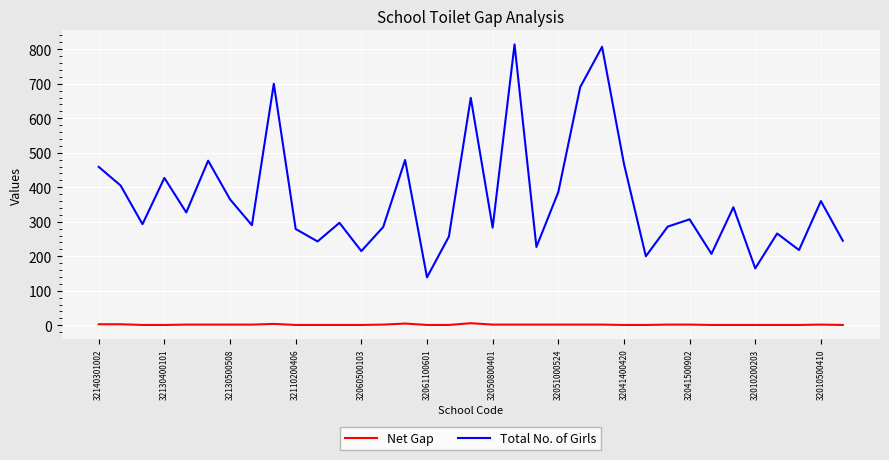

Which series has the largest total across all categories?

Total No. of Girls